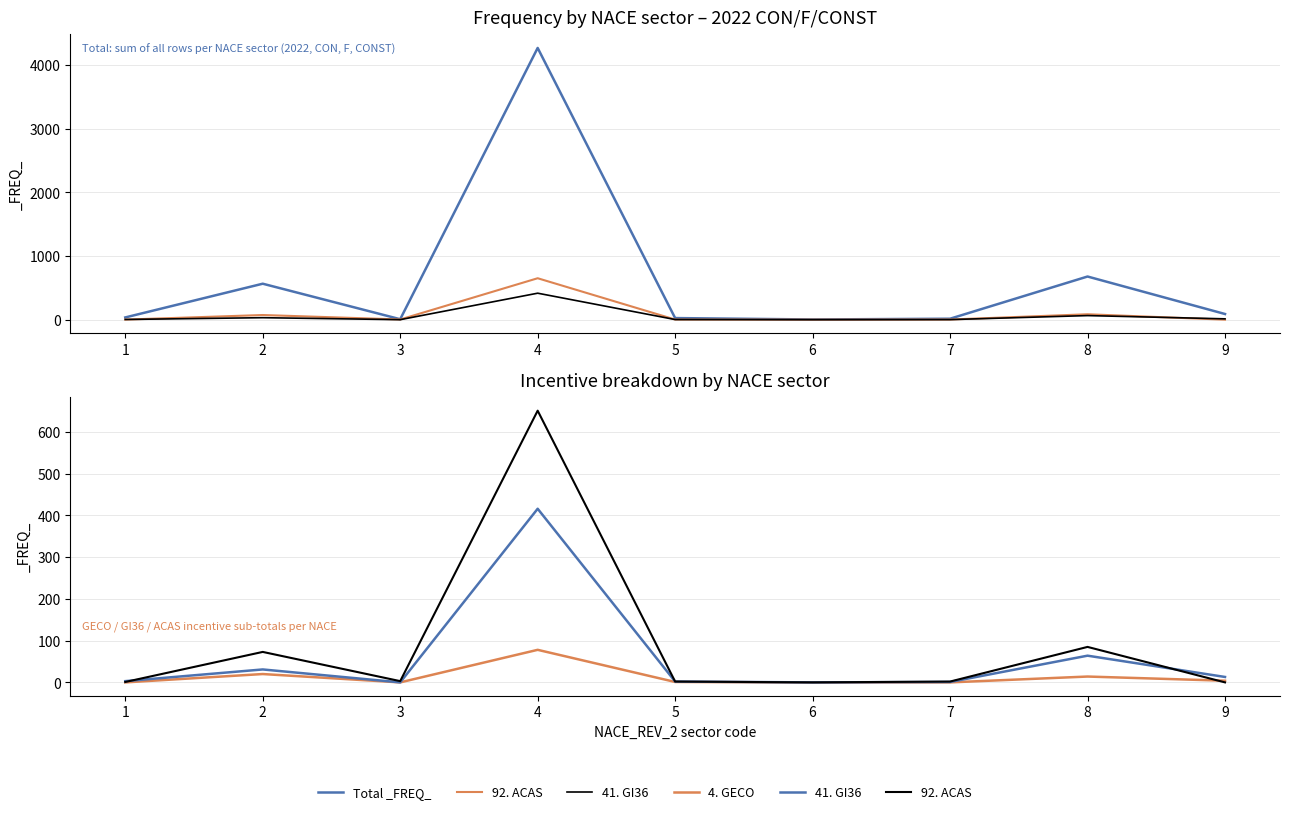

At which label does 92. ACAS reach its minimum?

6